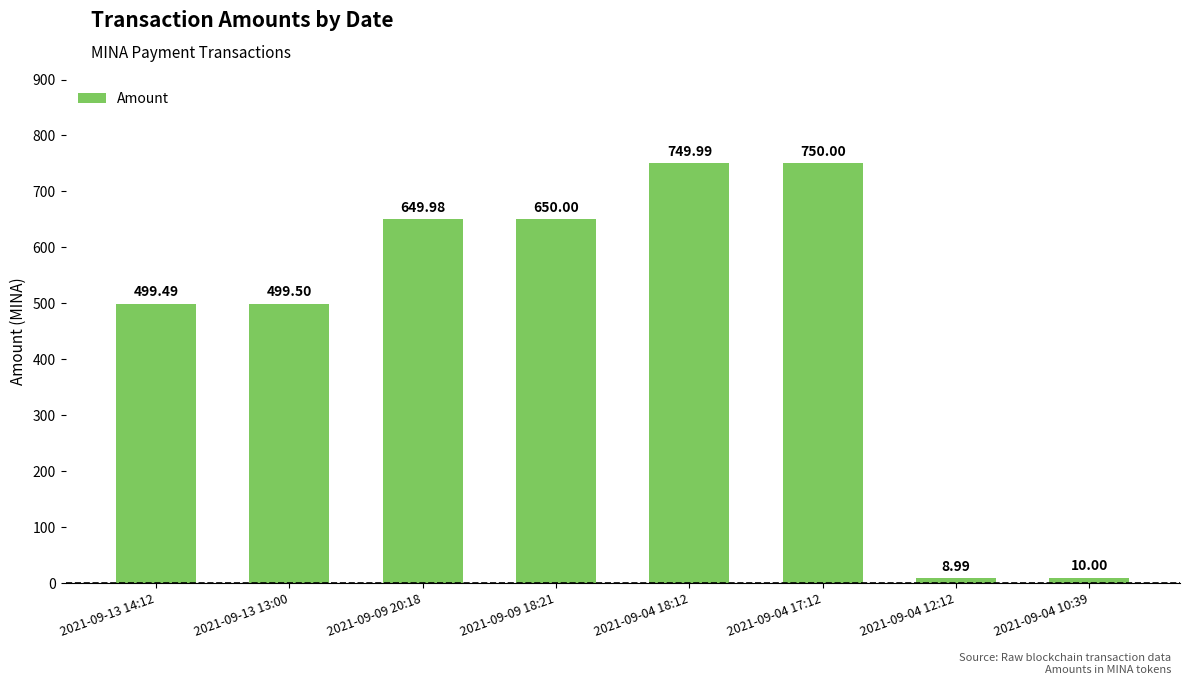

What is the label of the 4th bar from the right?

2021-09-04 18:12